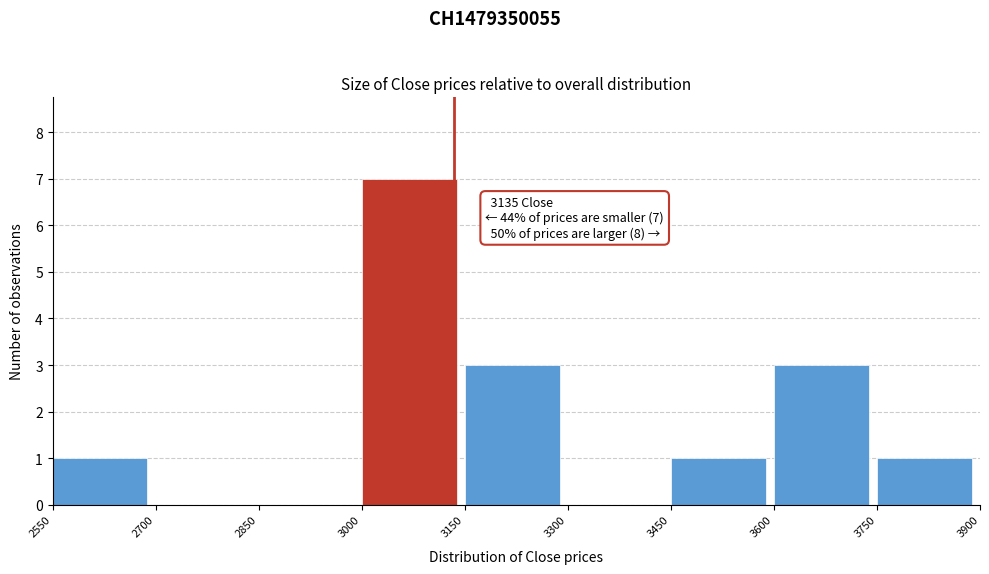

Over which range of the x-axis is the bar tallest?

3000 to 3150